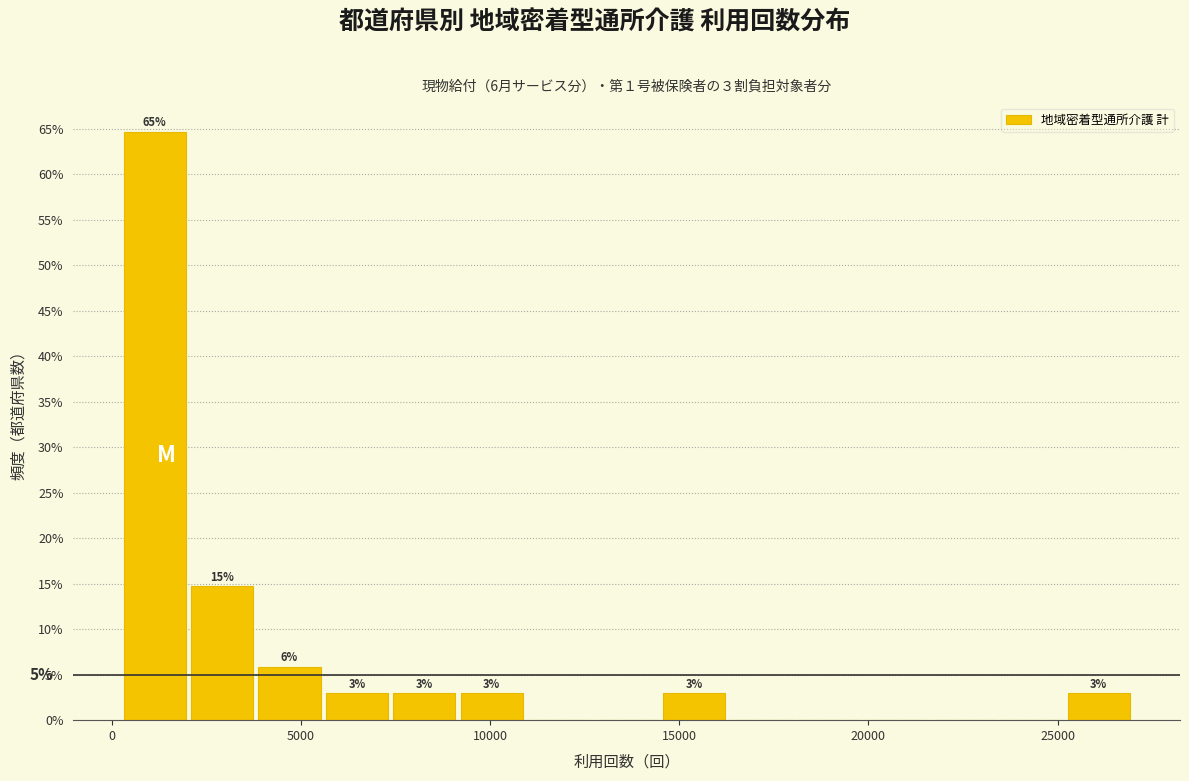

Read against the x-axis, roughly where is the centre of the tallest bar?

1000